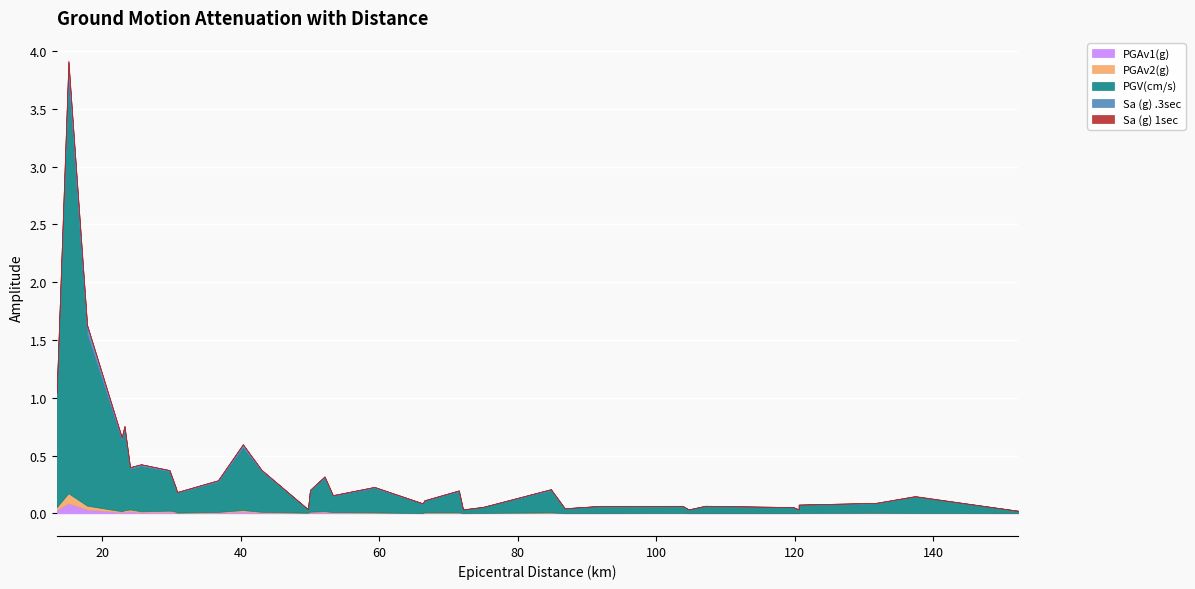

Between 13.4 and 120.6, which series saw the biggest shift?

PGV(cm/s)